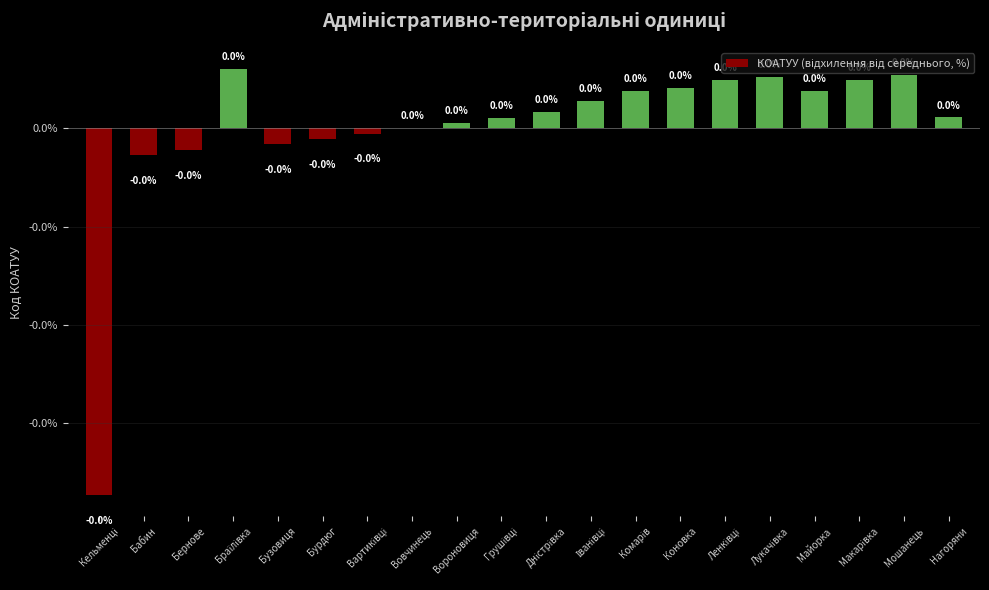

True or false: the data shows 0.0 at Браїлівка.

True